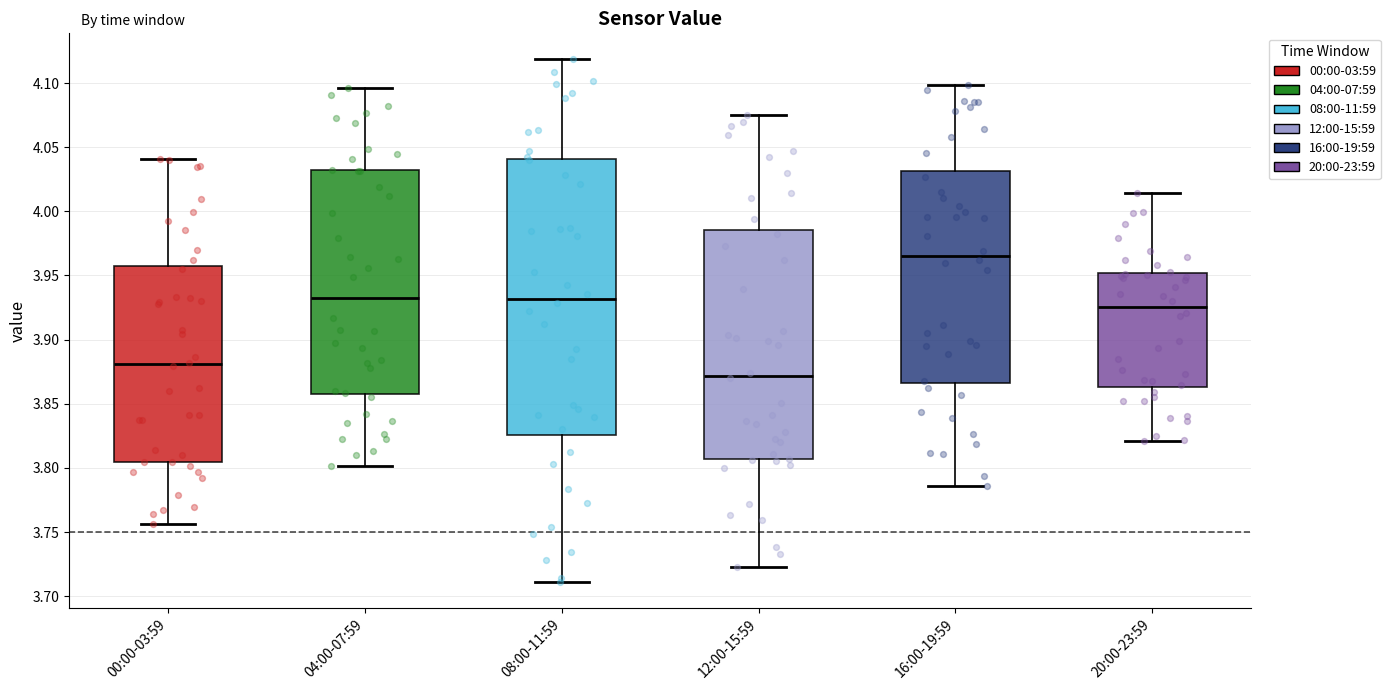

Reading left to right, transcribe this box plot: for each box, give where its median line is, the range the box spans, and where its two whiskers end, as read against the y-axis. The values are not printed on the chart, so give them approximately, as read against the axis.

00:00-03:59: median 3.880, box 3.805 to 3.955, whiskers 3.755 to 4.040
04:00-07:59: median 3.935, box 3.860 to 4.030, whiskers 3.800 to 4.095
08:00-11:59: median 3.930, box 3.825 to 4.040, whiskers 3.710 to 4.120
12:00-15:59: median 3.870, box 3.805 to 3.985, whiskers 3.725 to 4.075
16:00-19:59: median 3.965, box 3.865 to 4.030, whiskers 3.785 to 4.100
20:00-23:59: median 3.925, box 3.865 to 3.950, whiskers 3.820 to 4.015